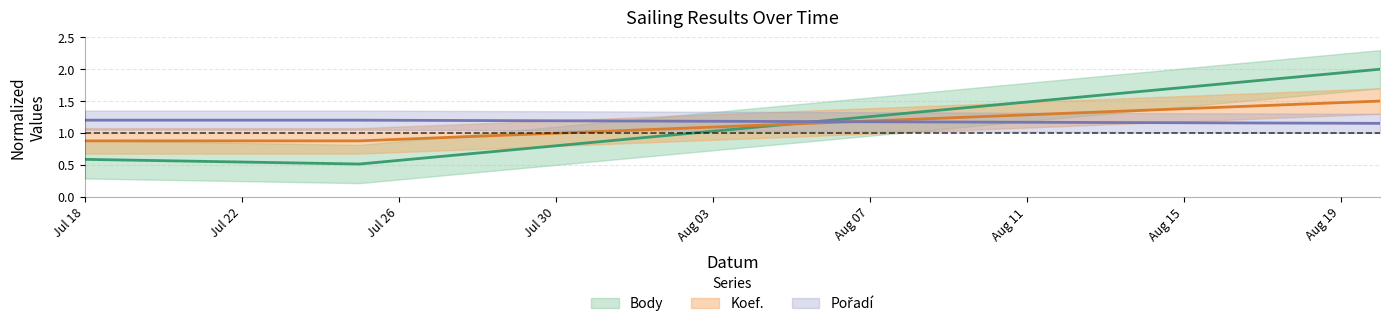

Between 2020-07-18 and 2020-07-25, which series saw the biggest shift?

Body